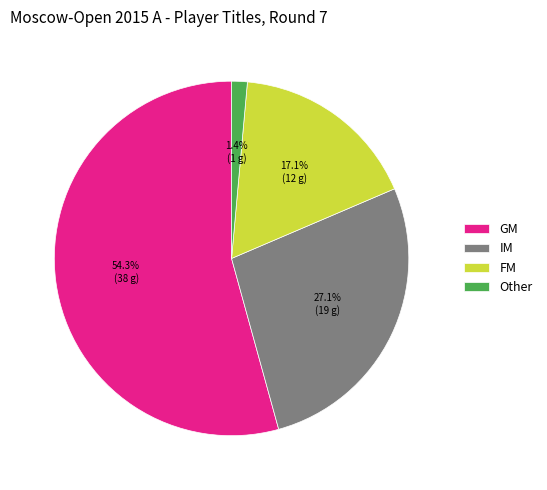

What portion of the pie excludes IM?

72.9%